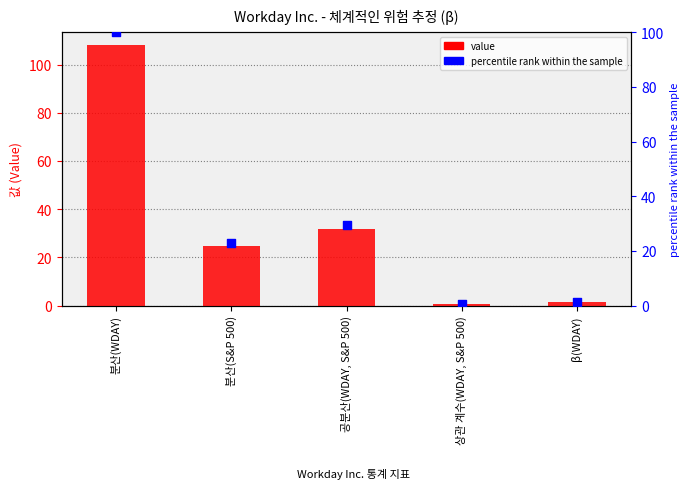

At which category is the sum across all series the highest?

분산(WDAY)